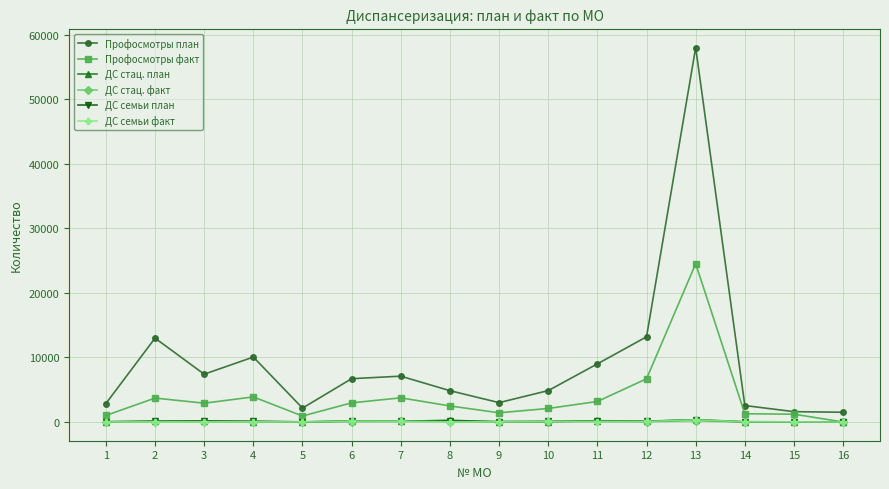

What is the value of the ДС стац. факт point at the 8th from the left?

28